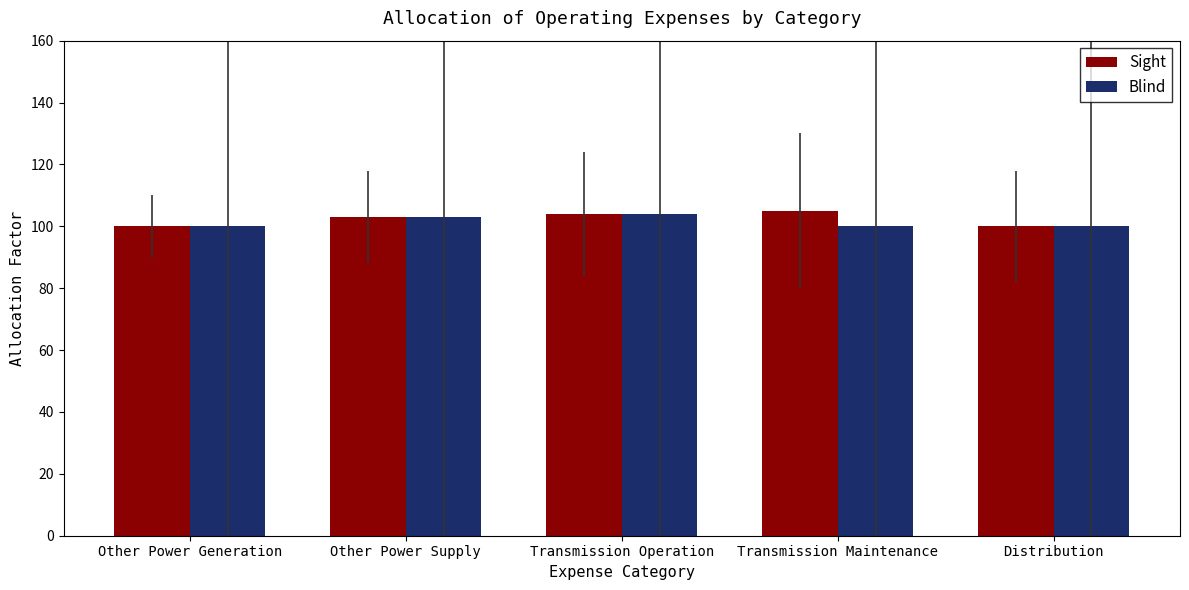

How many data points does each series have?

5